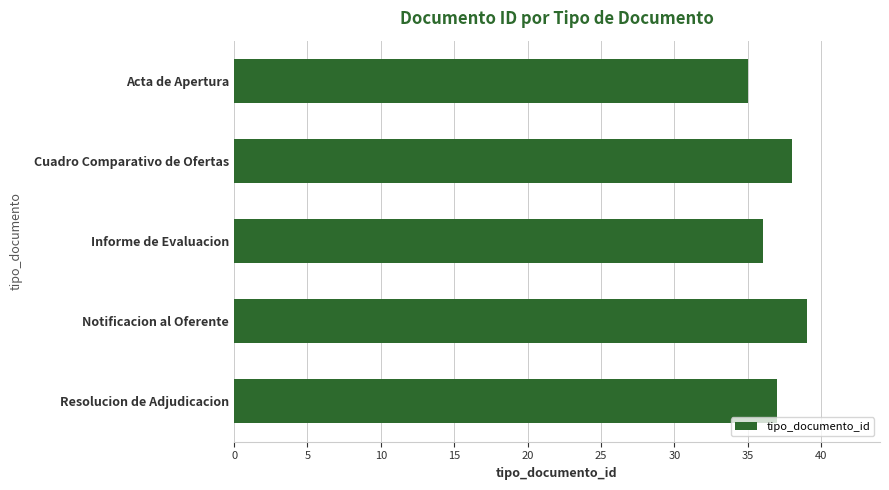

Rank the categories by value from highest to lowest.

Notificacion al Oferente, Cuadro Comparativo de Ofertas, Resolucion de Adjudicacion, Informe de Evaluacion, Acta de Apertura